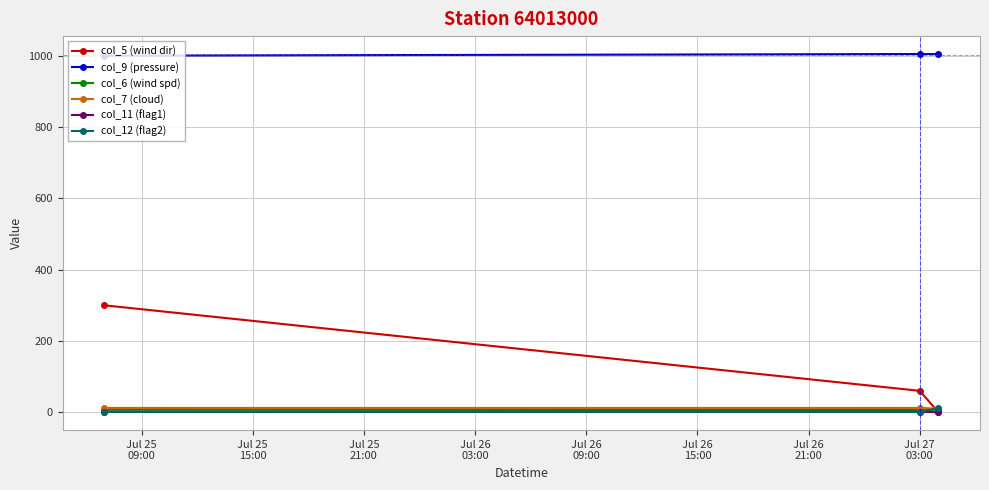

Which series has the largest range (max minus min)?

col_5 (wind dir)